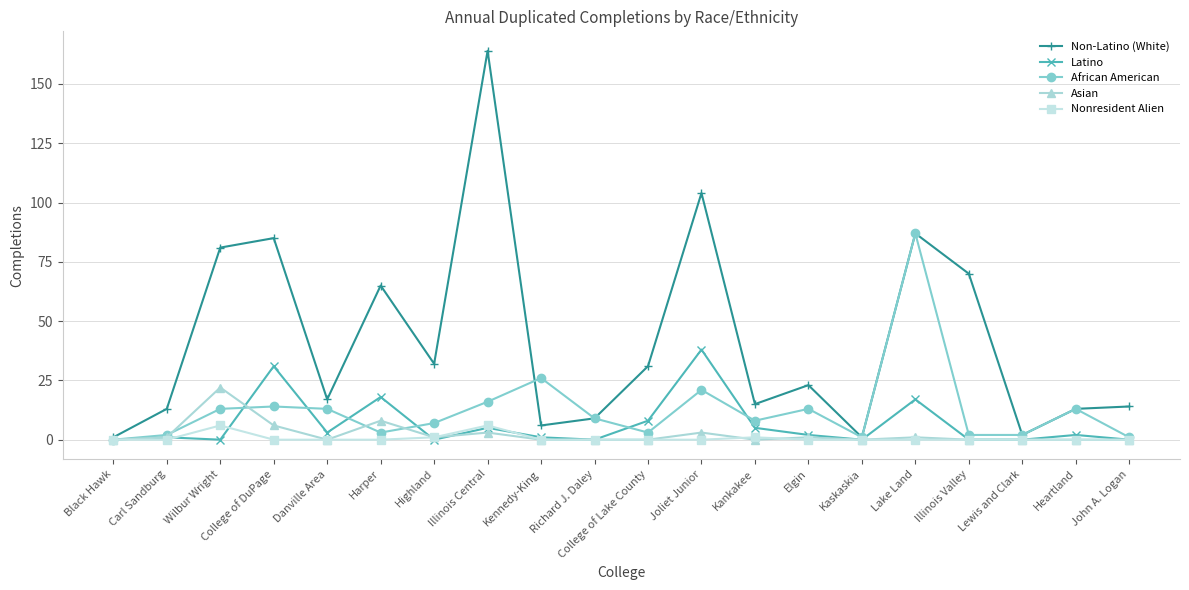

What is the maximum value shown in the chart?

164